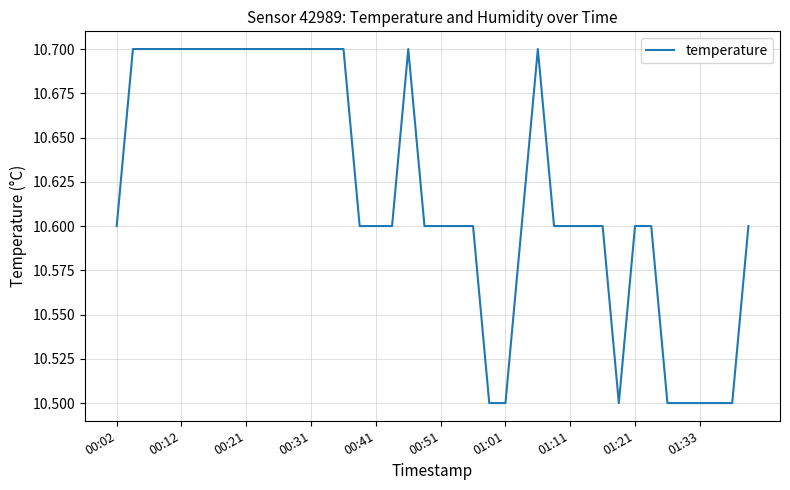

What is the greatest value displayed?

10.7